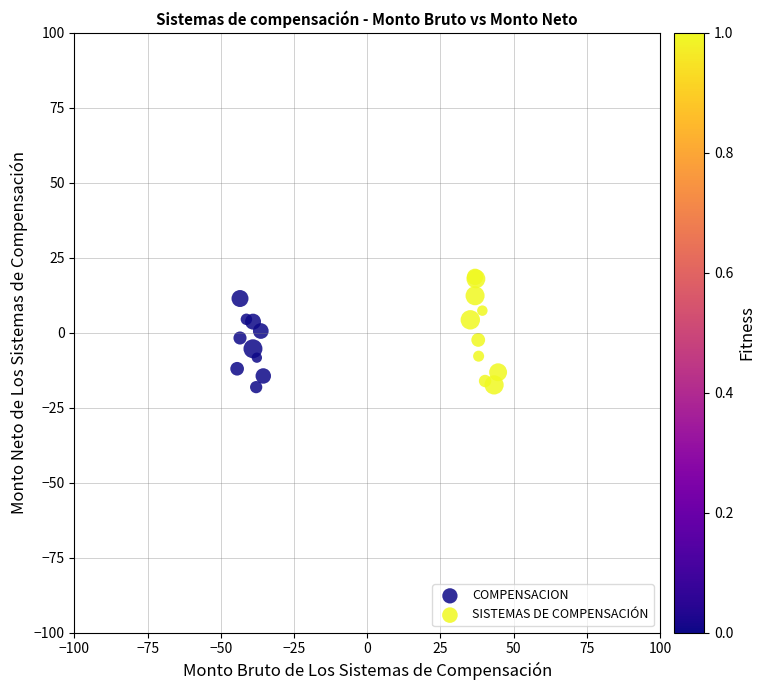

Which series has the widest spread of Y values?

SISTEMAS DE COMPENSACIÓN